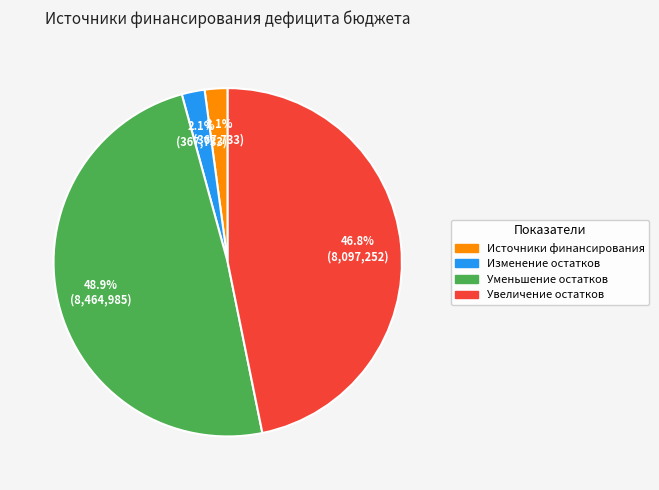

Is there any slice that represents more than half of the pie?

No